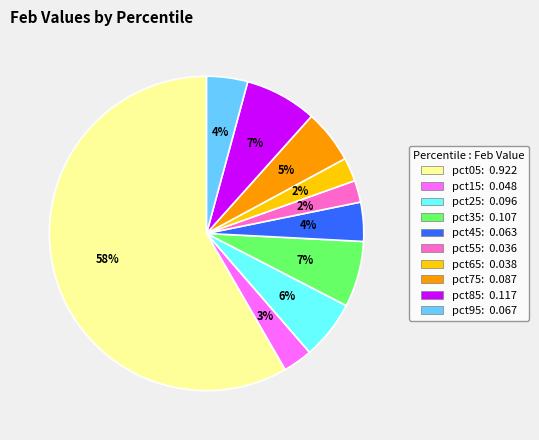

Which category has the biggest portion of the pie?

pct05